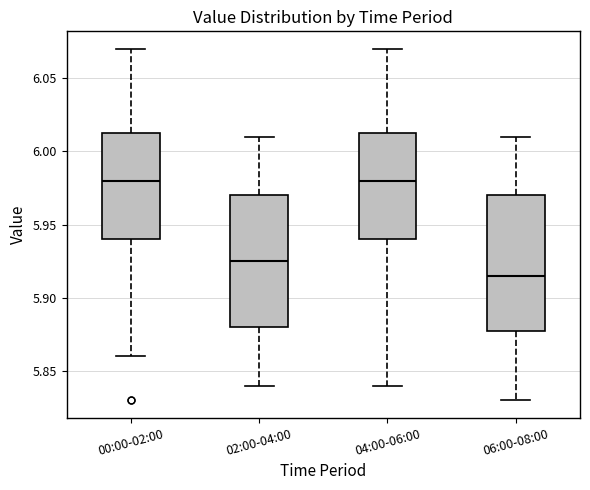

Where does the lower whisker of the box for 06:00-08:00 end on the y-axis? The values are not printed on the chart, so give them approximately, as read against the axis.

5.830